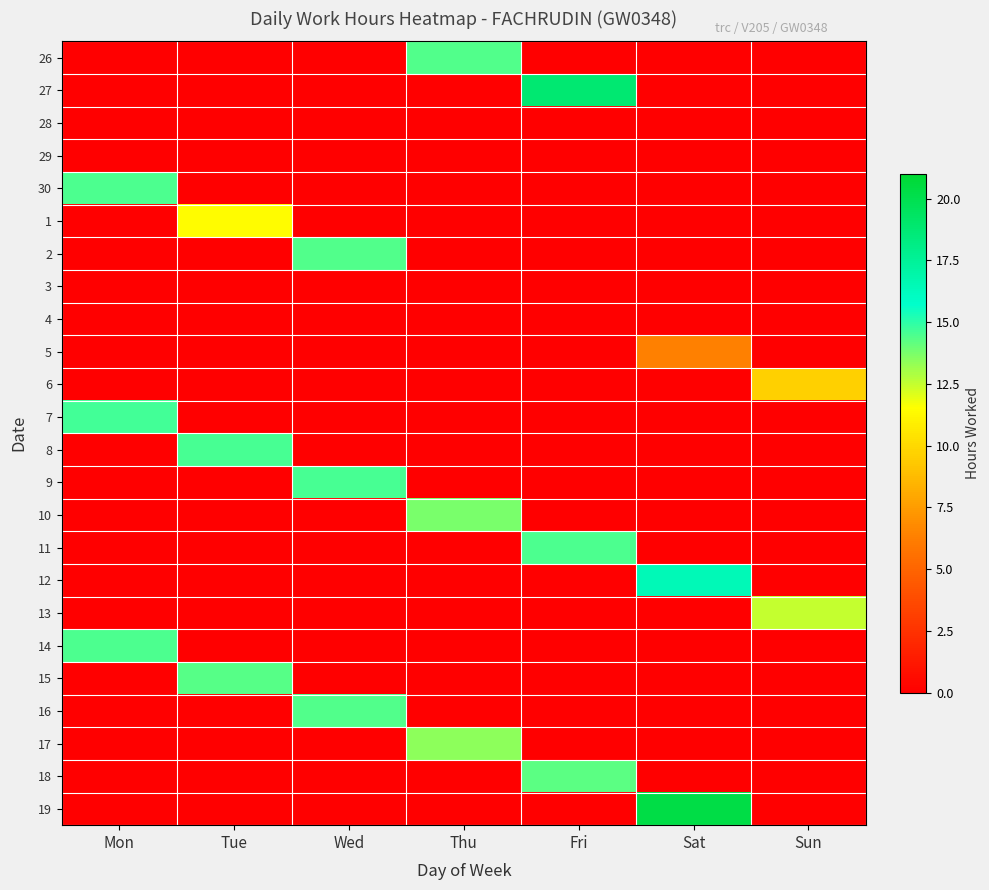

Which label corresponds to the smallest value in the chart?

Mon